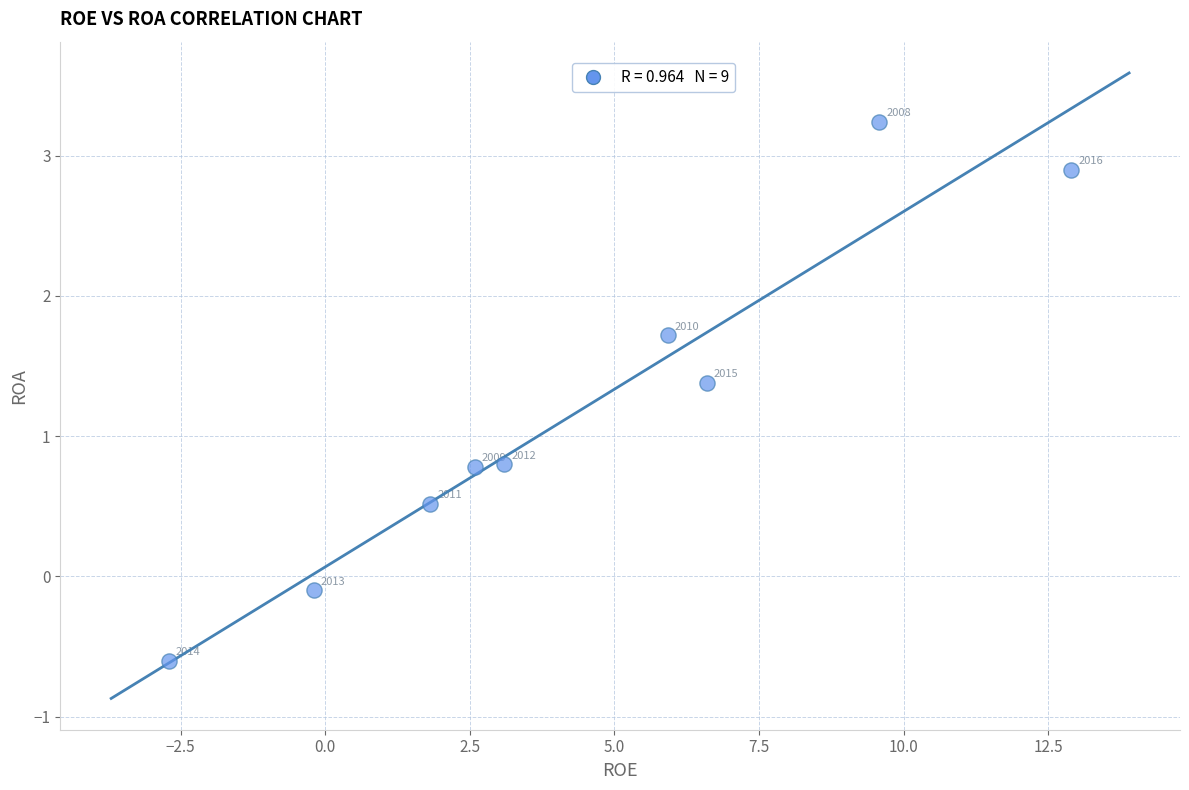

What Y value in the scatter plot is closest to 1?

0.8